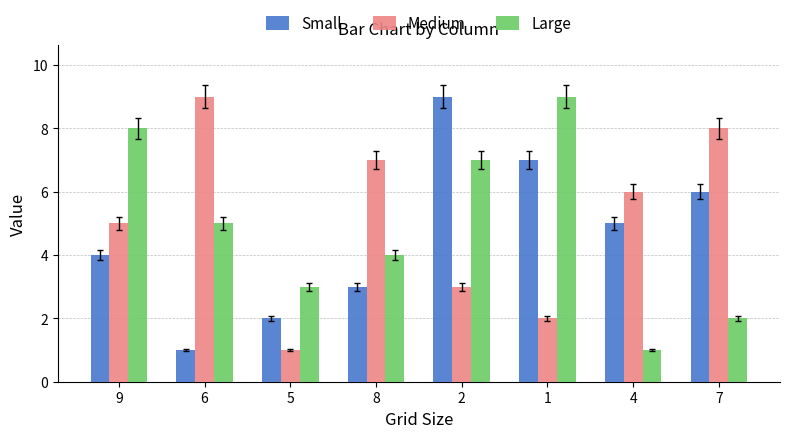

Is it true that Small equals 5 at 4?

True